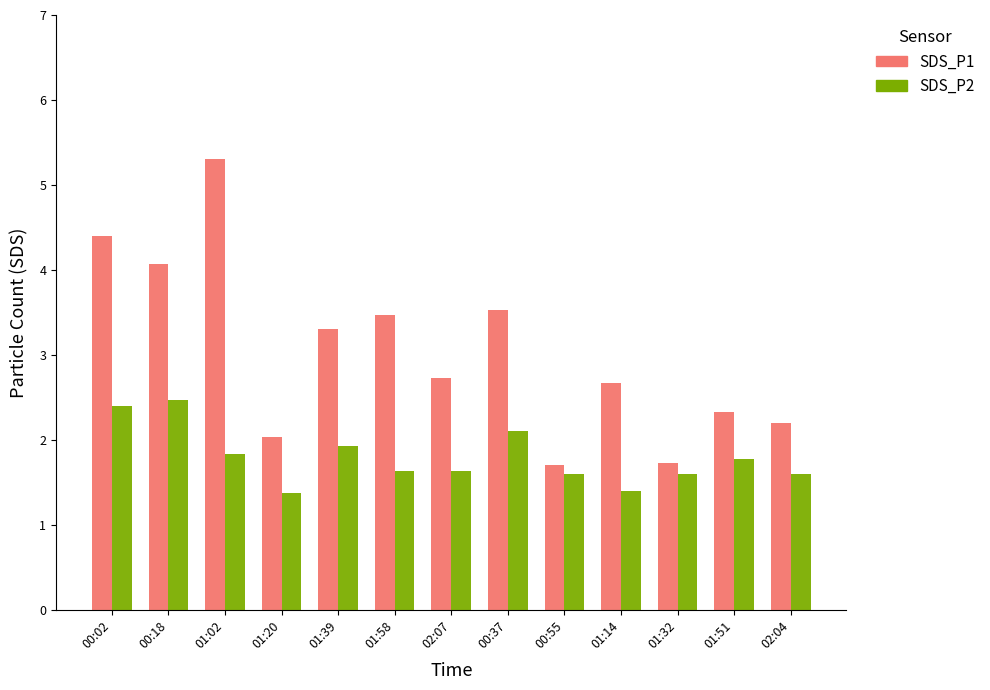

What is the average value of the SDS_P1 series?

3.0